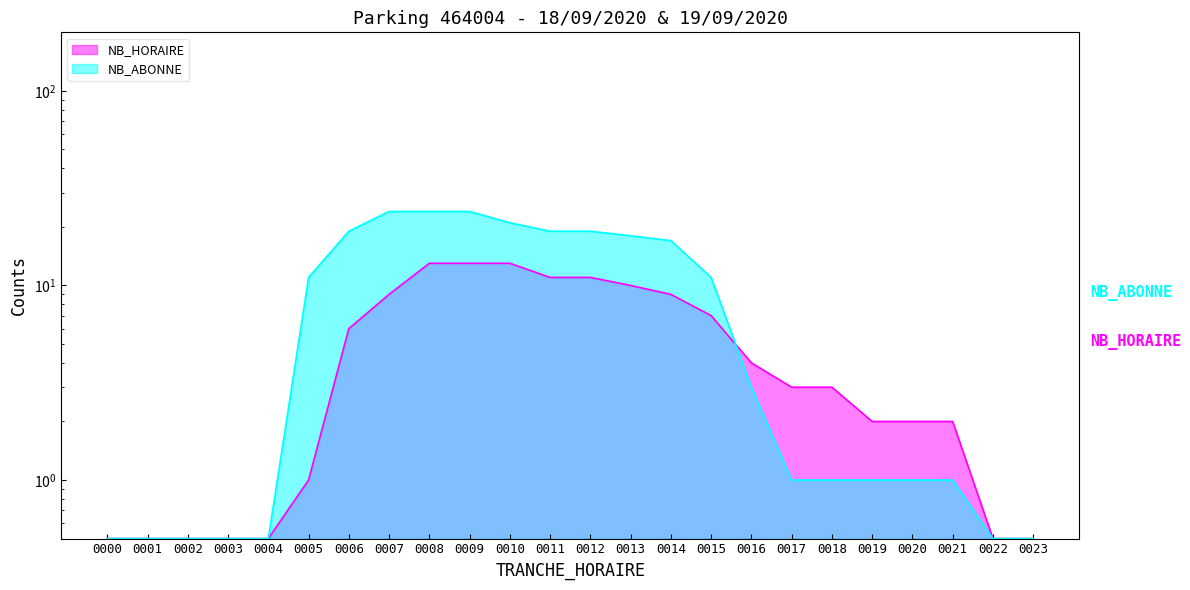

Which series has the widest spread of values?

NB_ABONNE